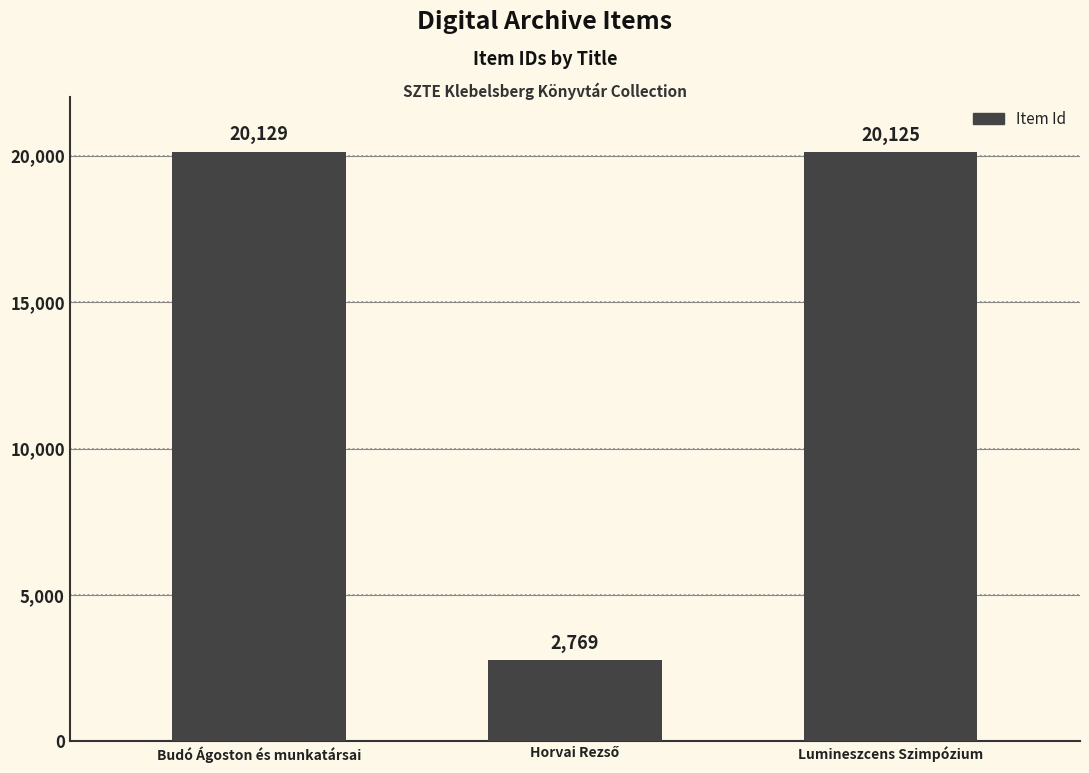

How many bars are there in total?

3